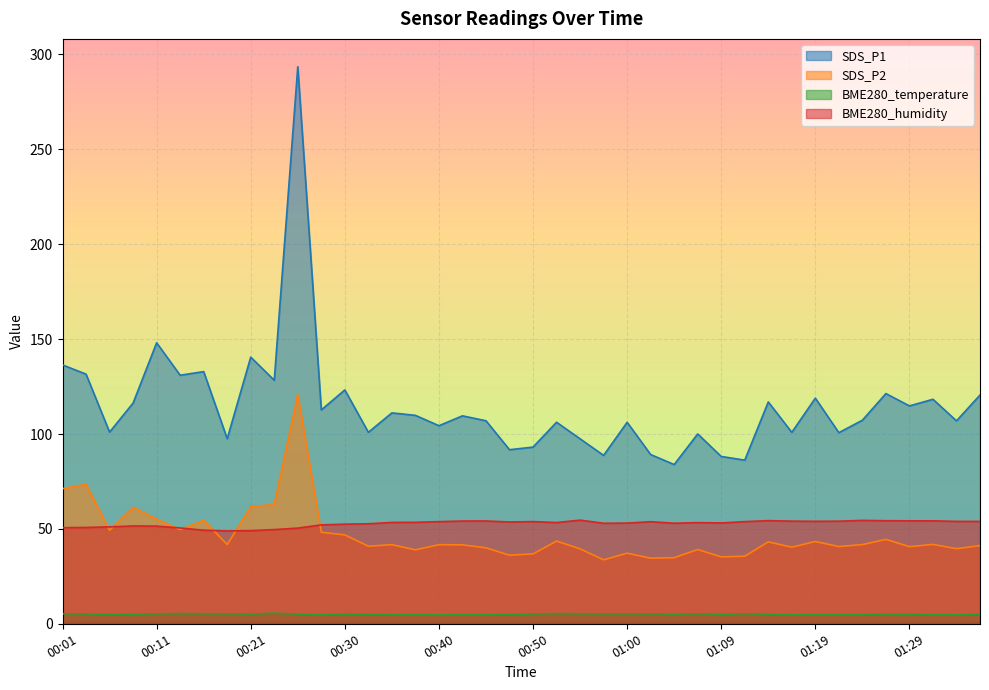

What is the difference between the highest and lowest values at 01:31?

113.5